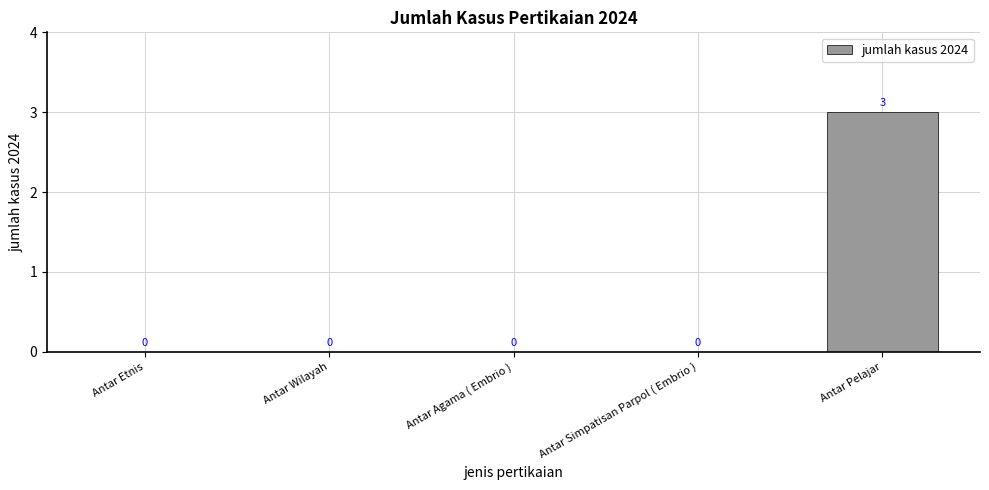

Which label corresponds to the largest value in the chart?

Antar Pelajar